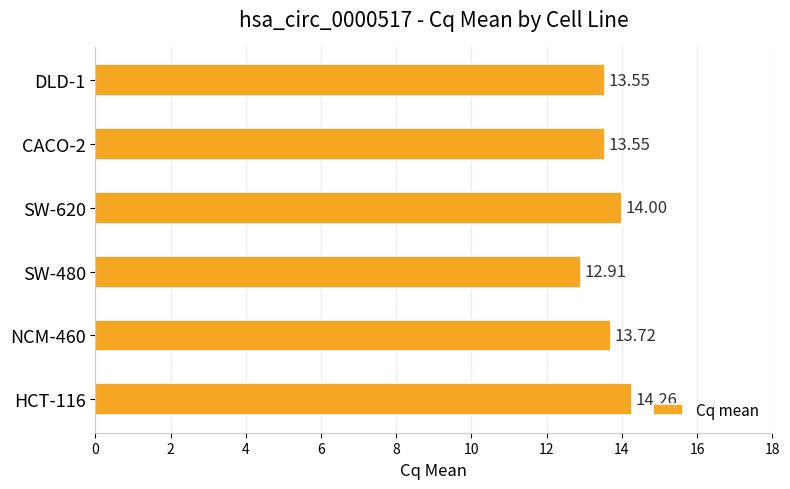

What is the sum of the values at NCM-460 and SW-620?

27.7